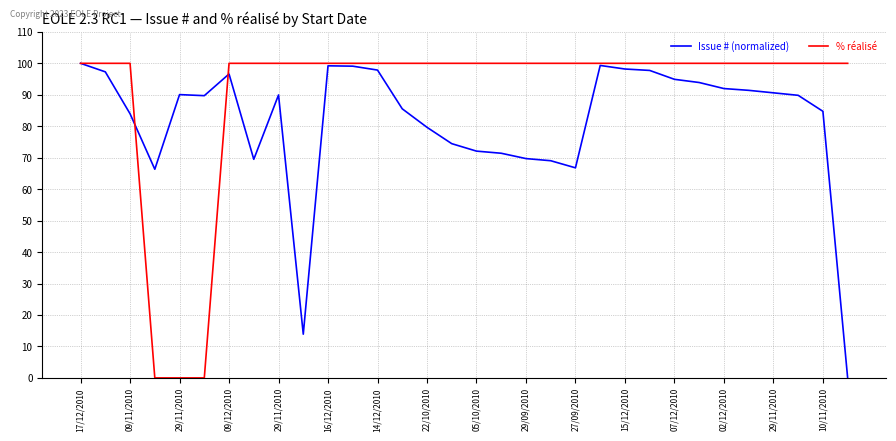

Rank the series by their average value, from lowest to highest.

Issue # (normalized), % réalisé